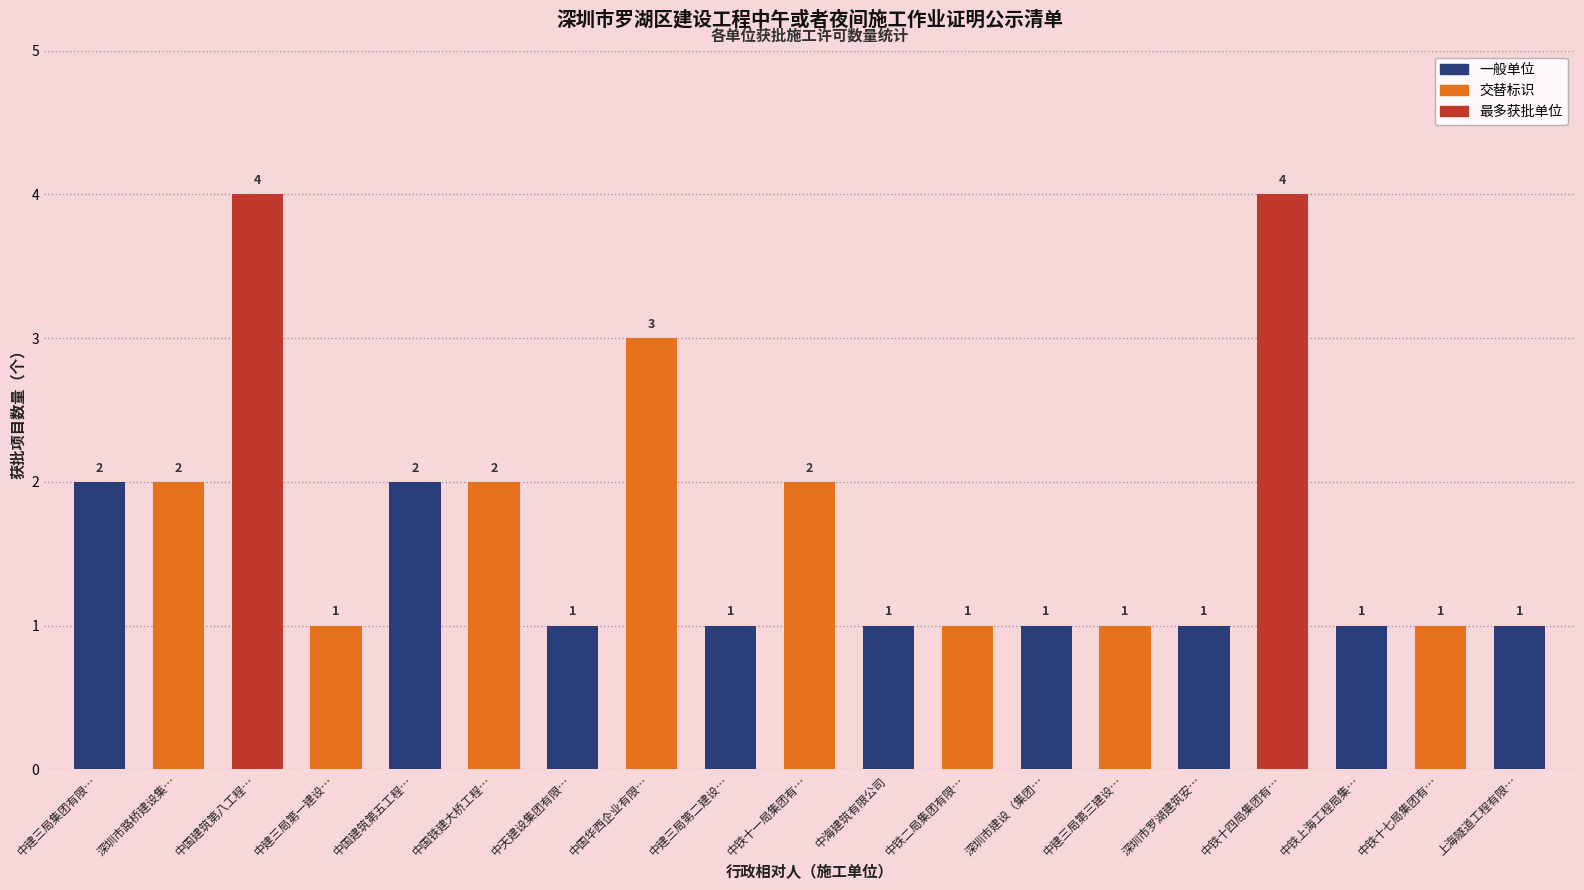

What is the maximum value shown in the chart?

4